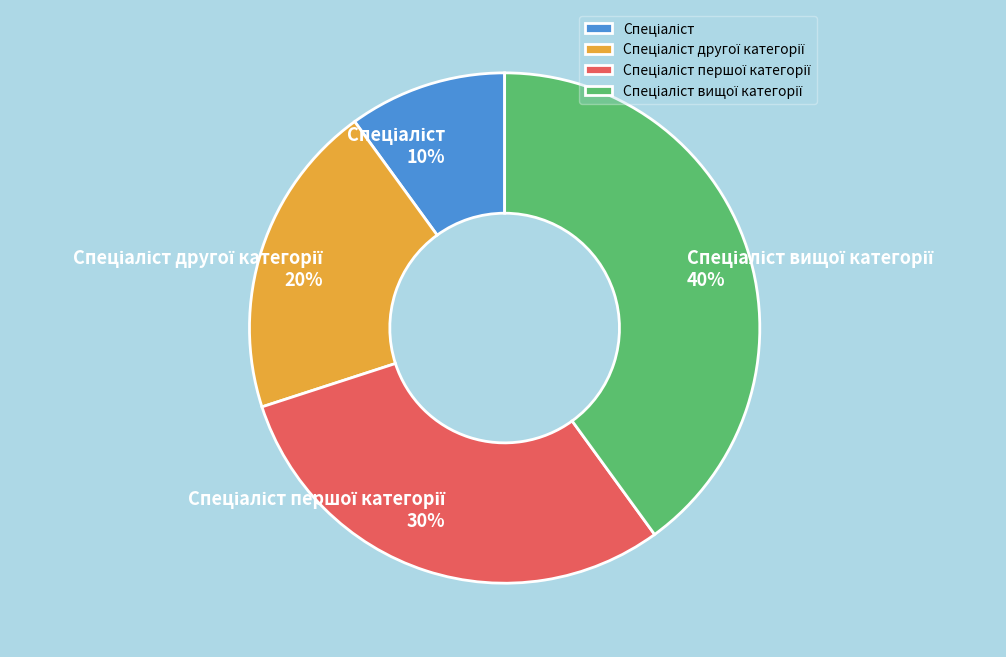

Is there any slice that represents more than half of the pie?

No